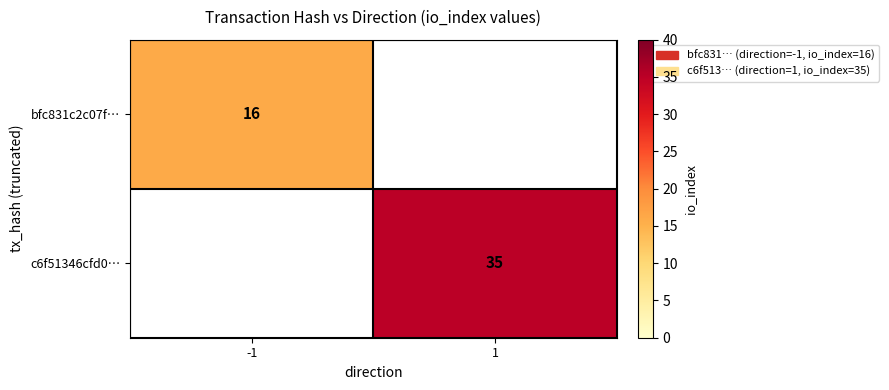

At which category does the chart reach its minimum across all series?

-1